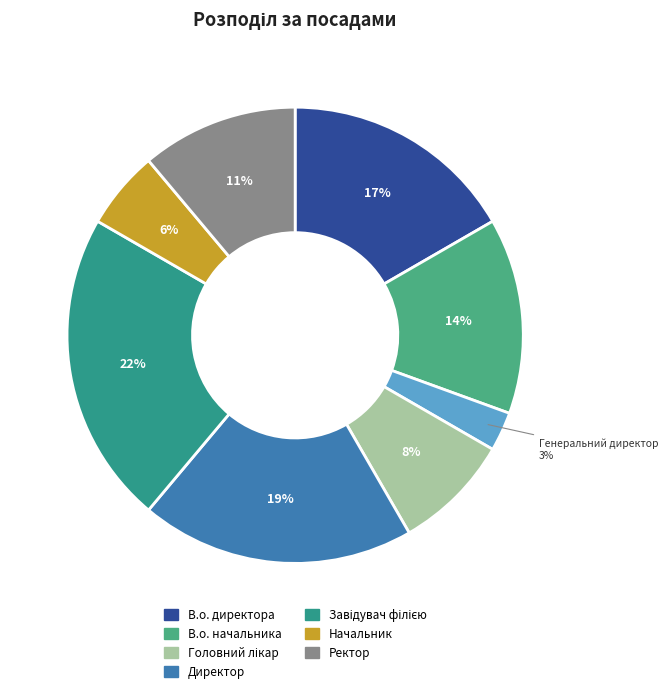

To the nearest percent, what is the difference between the largest and smallest slice percentages?

19%